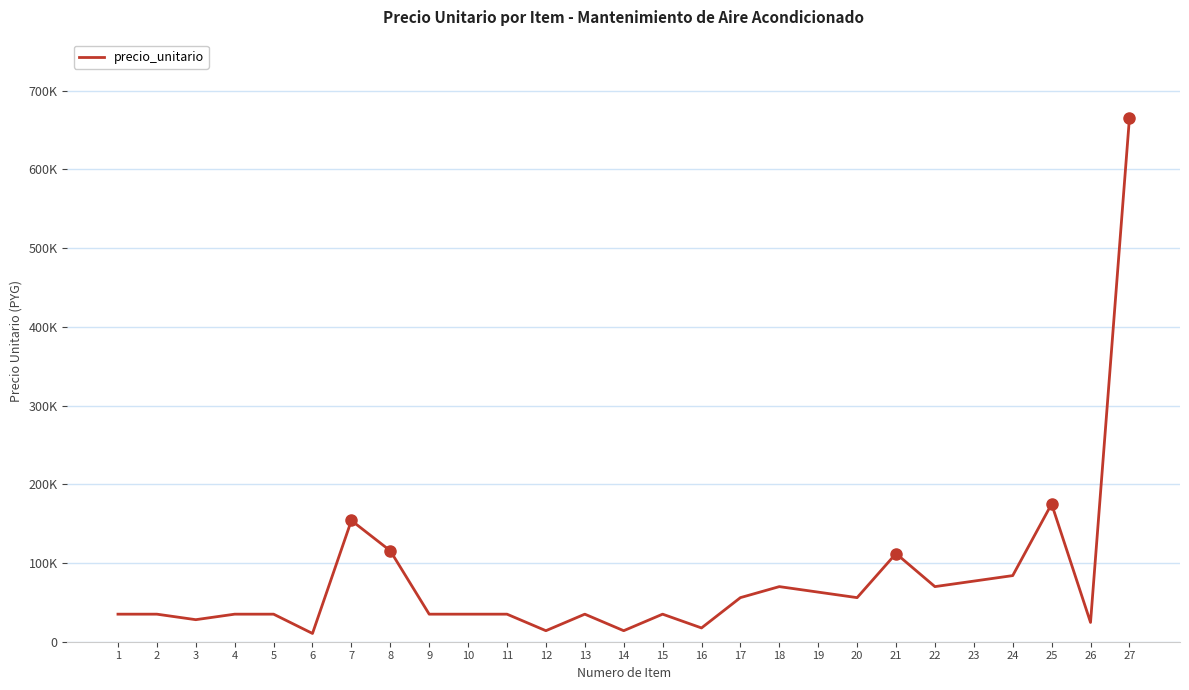

What is the value of the 20th point from the left?

56000